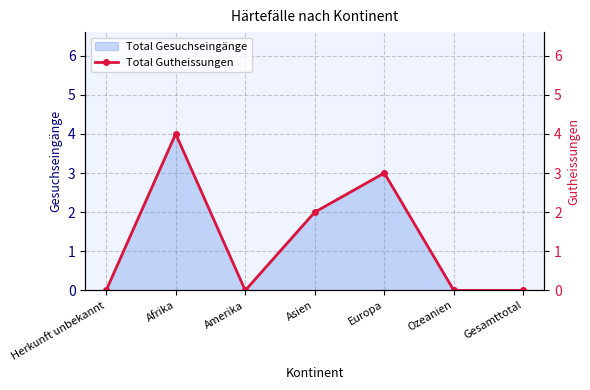

What is the difference between the second highest and minimum values?

3